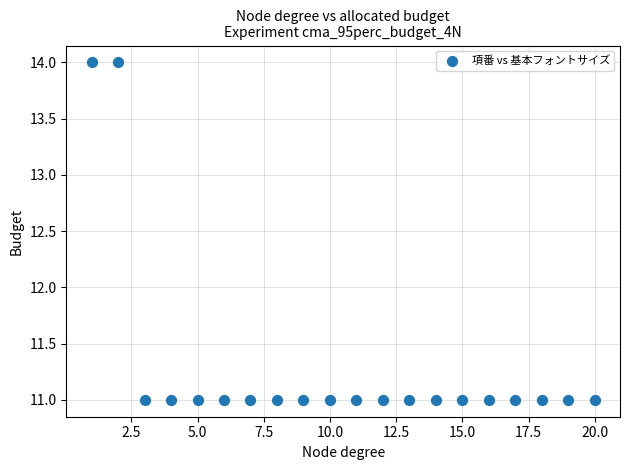

What is the range of X values (max minus min)?

19